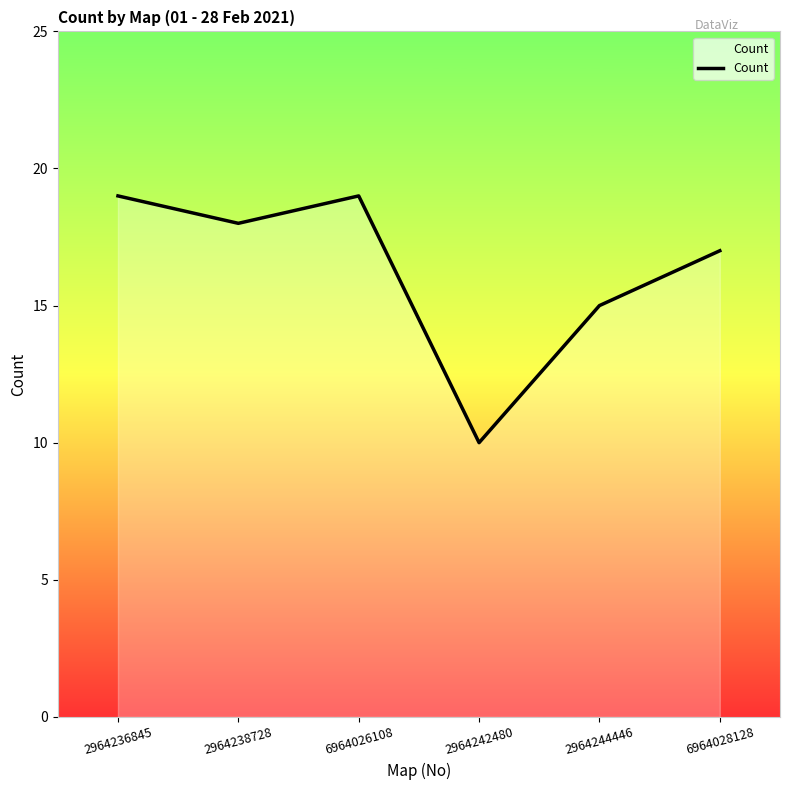

Reading left to right, what are all the values shown in this chart?

2964236845=19	2964238728=18	6964026108=19	2964242480=10	2964244446=15	6964028128=17